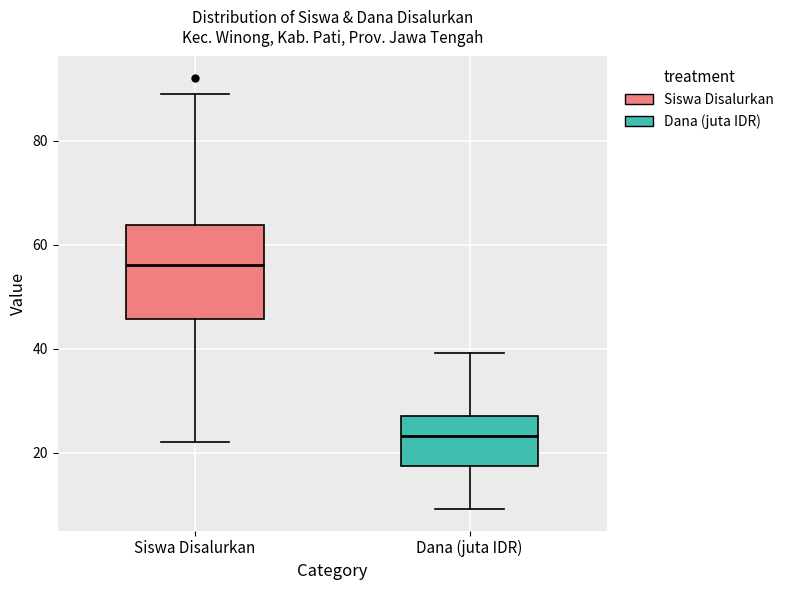

Which box is the tallest, from its lower edge to its upper edge?

Siswa Disalurkan